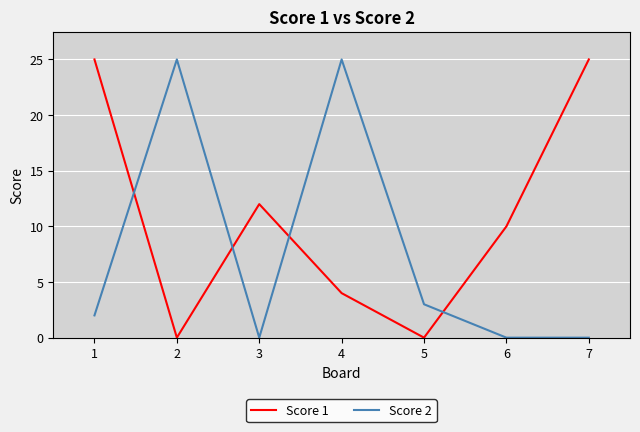

Rank the series by their average value, from highest to lowest.

Score 1, Score 2